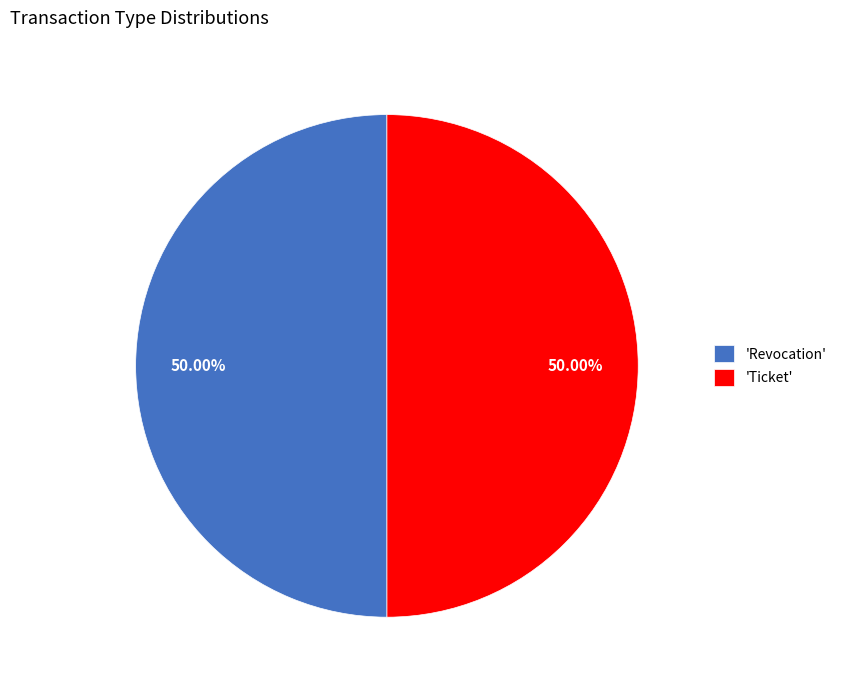

What is the ratio of the value at 'Revocation' to the value at 'Ticket'?

1.0